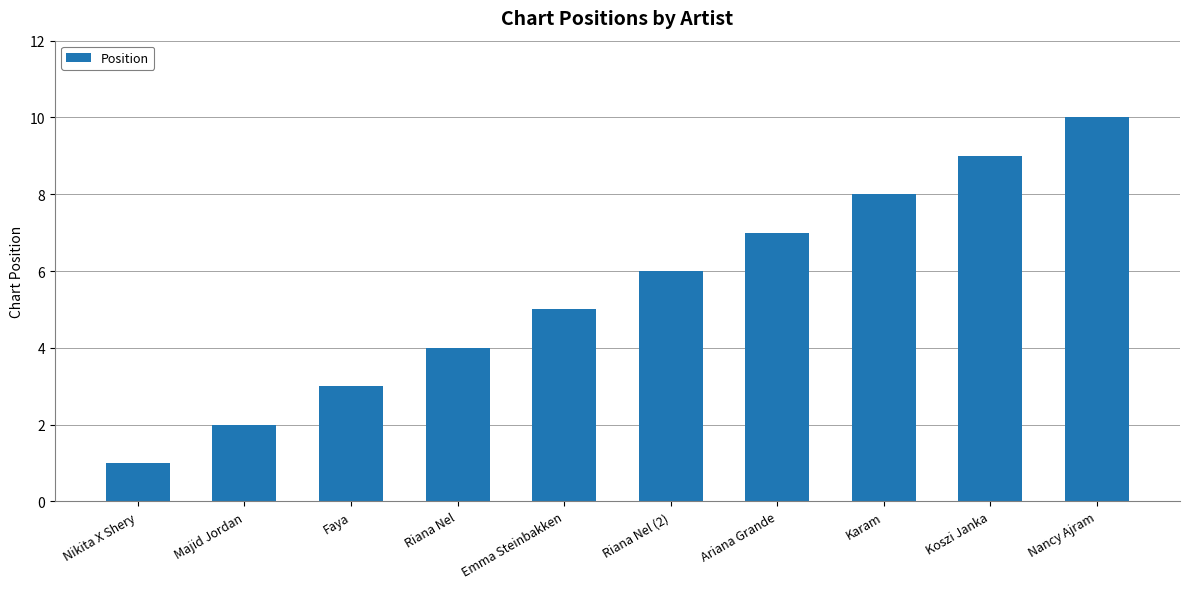

Between Ariana Grande and Nikita X Shery, which is larger?

Ariana Grande